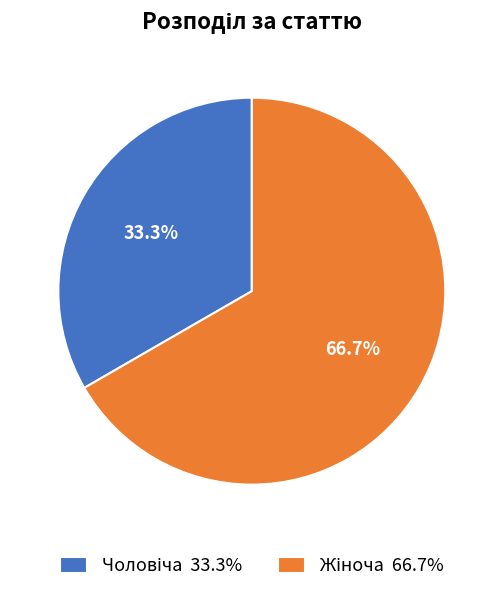

Is there any slice that represents more than half of the pie?

Yes